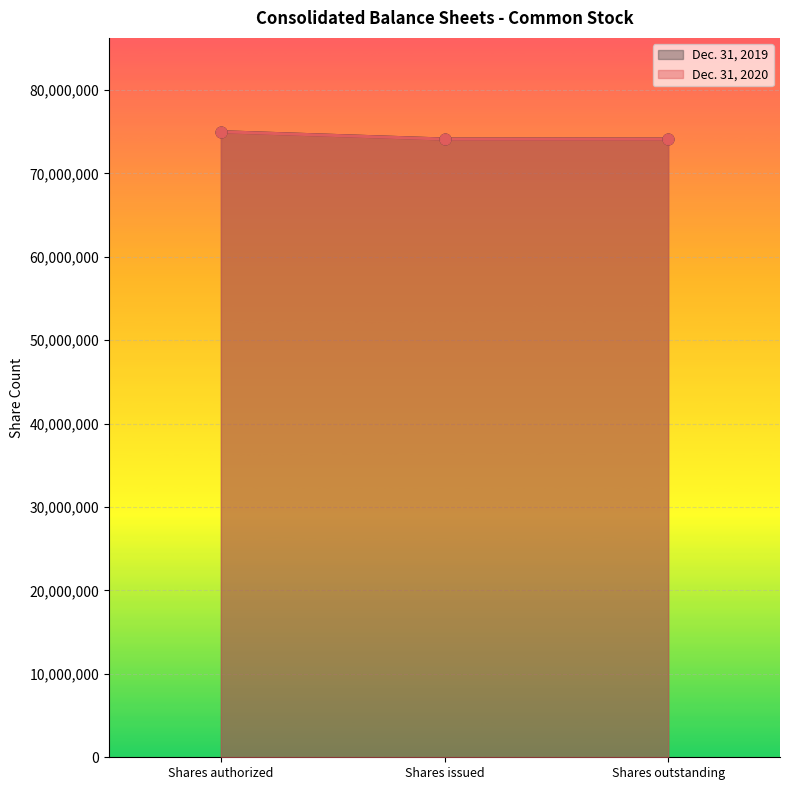

What is the total value across all series at Shares outstanding?

148245994.0